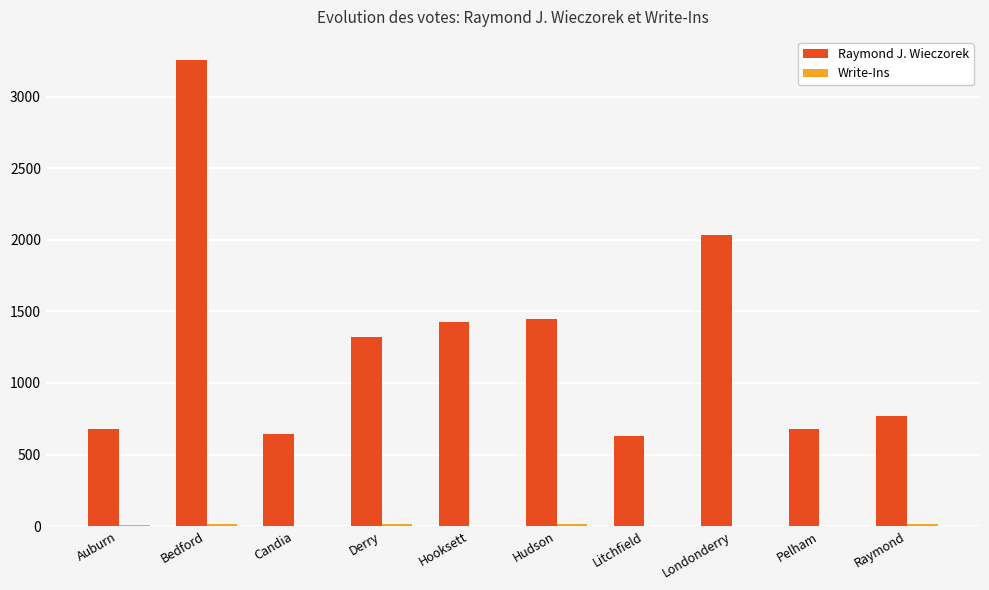

The Raymond J. Wieczorek series shows 169 at Litchfield. True or false?

False